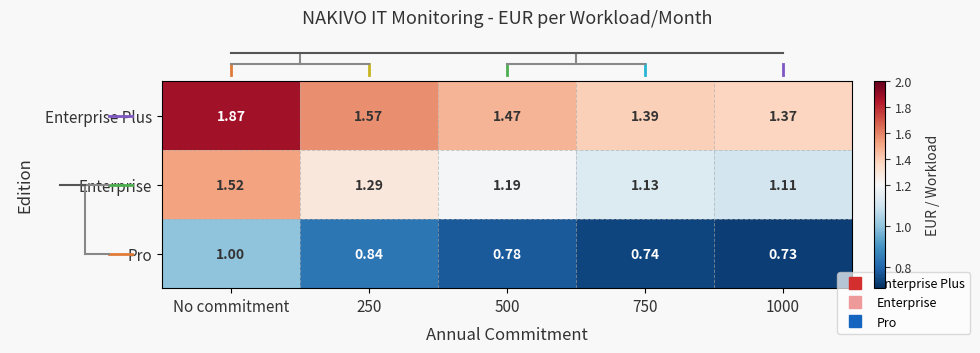

Which category has the highest value in the Pro series?

No commitment